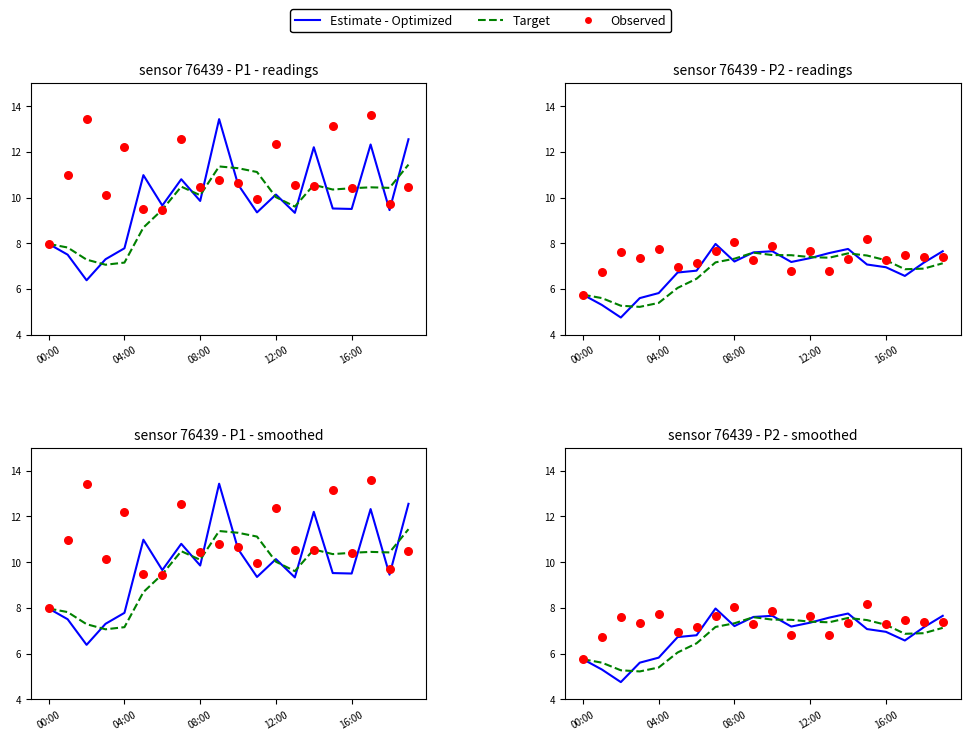

Which series has the largest Y range (max minus min)?

Estimate - Optimized